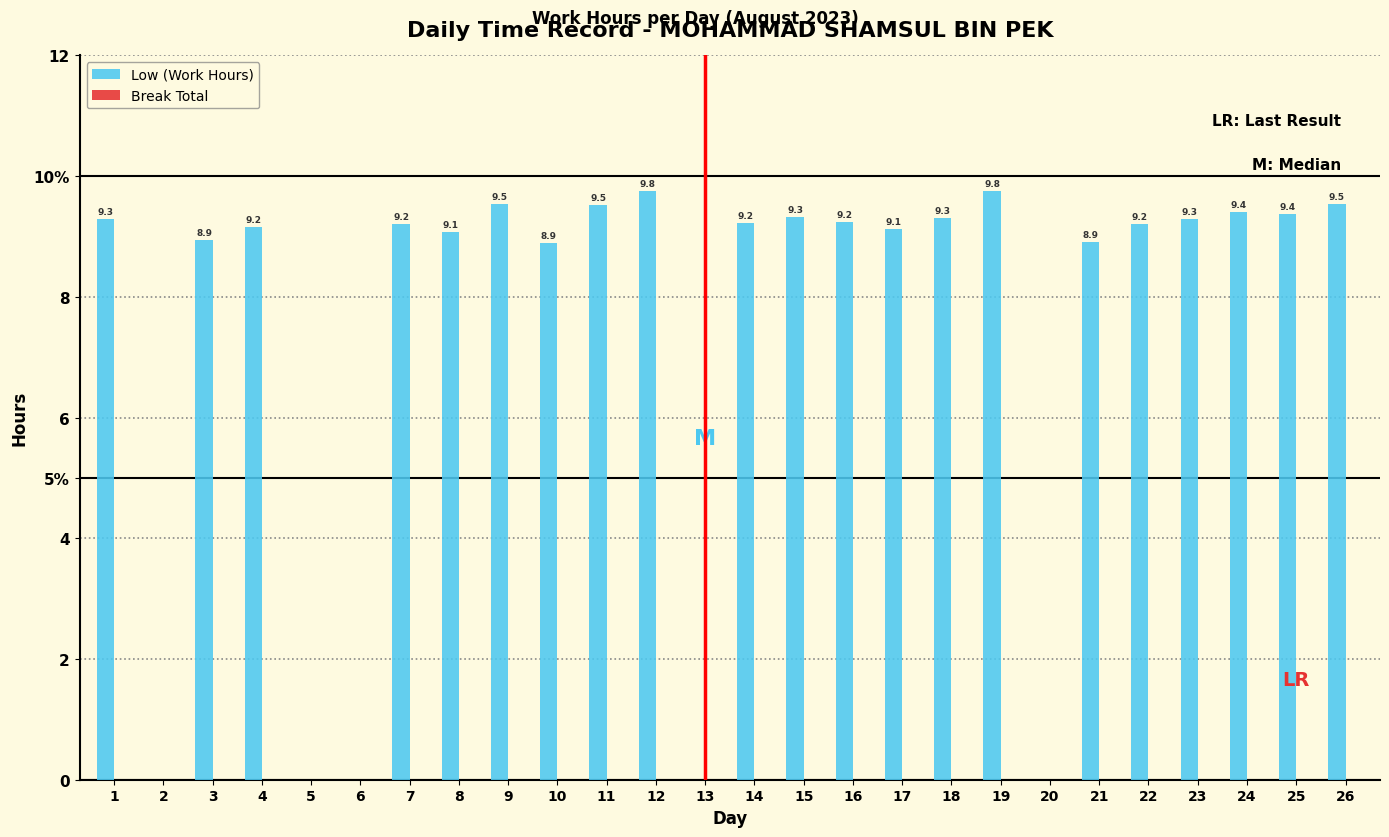

Reading right to left, transcribe all the data shown in this chart.

Low (Work Hours): 26=9.5	25=9.4	24=9.4	23=9.3	22=9.2	21=8.9	20=0.0	19=9.8	18=9.3	17=9.1	16=9.2	15=9.3	14=9.2	13=0.0	12=9.8	11=9.5	10=8.9	9=9.5	8=9.1	7=9.2	6=0.0	5=0.0	4=9.2	3=8.9	2=0.0	1=9.3
Break Total: 26=0.0	25=0.0	24=0.0	23=0.0	22=0.0	21=0.0	20=0.0	19=0.0	18=0.0	17=0.0	16=0.0	15=0.0	14=0.0	13=0.0	12=0.0	11=0.0	10=0.0	9=0.0	8=0.0	7=0.0	6=0.0	5=0.0	4=0.0	3=0.0	2=0.0	1=0.0